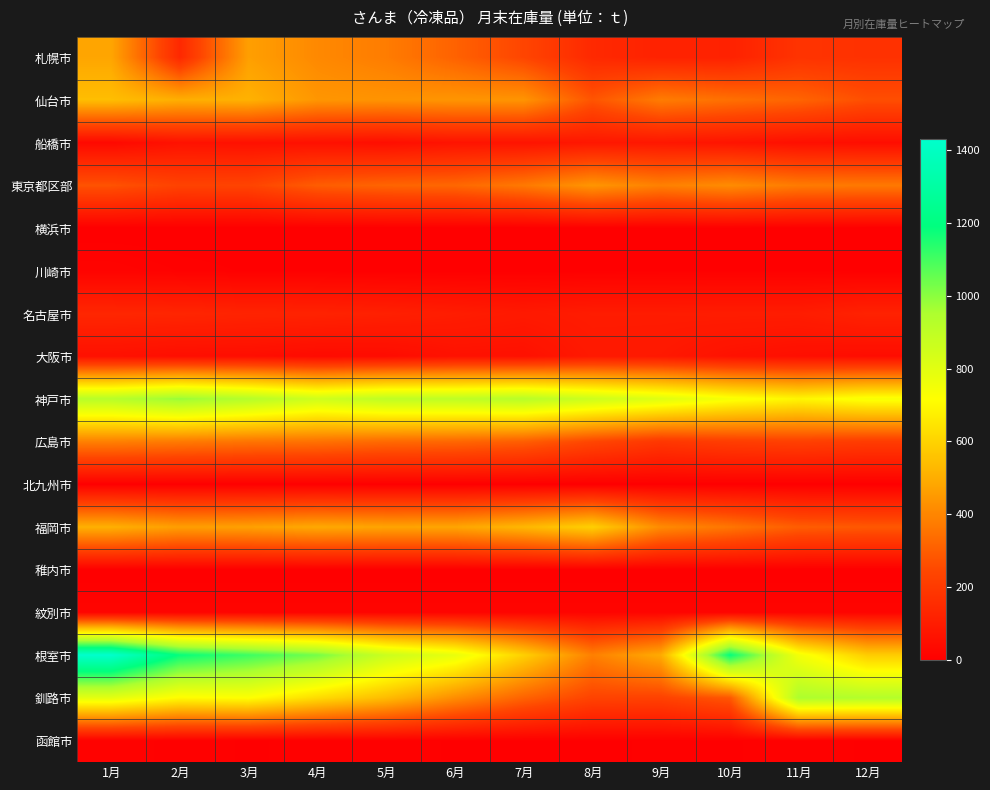

Between 12月 and 2月, which is larger?

12月